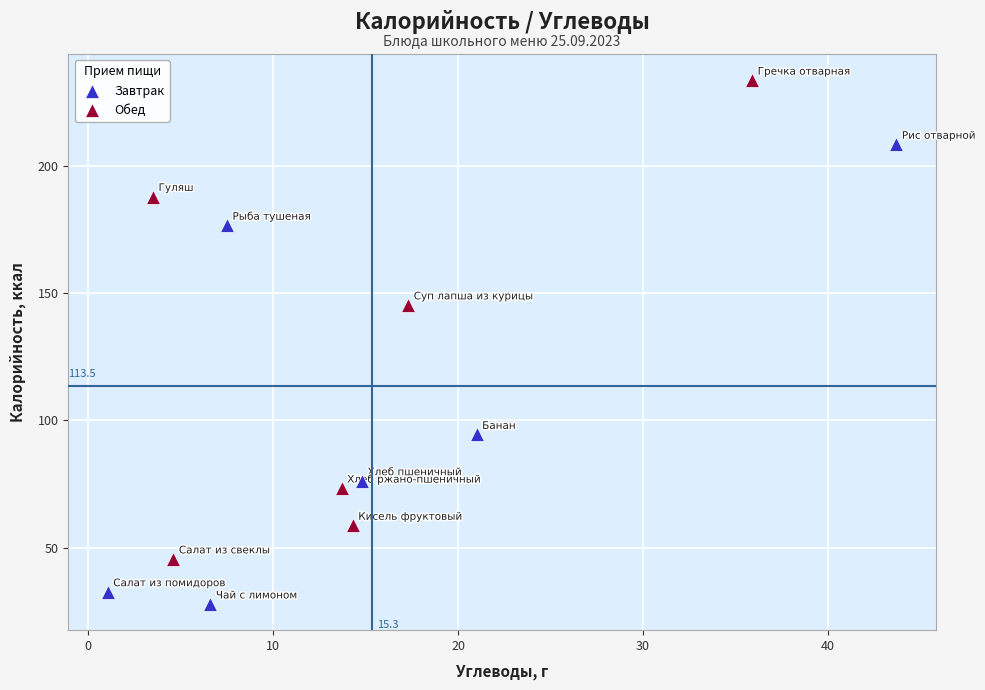

Which series contains the lowest Y value?

Завтрак